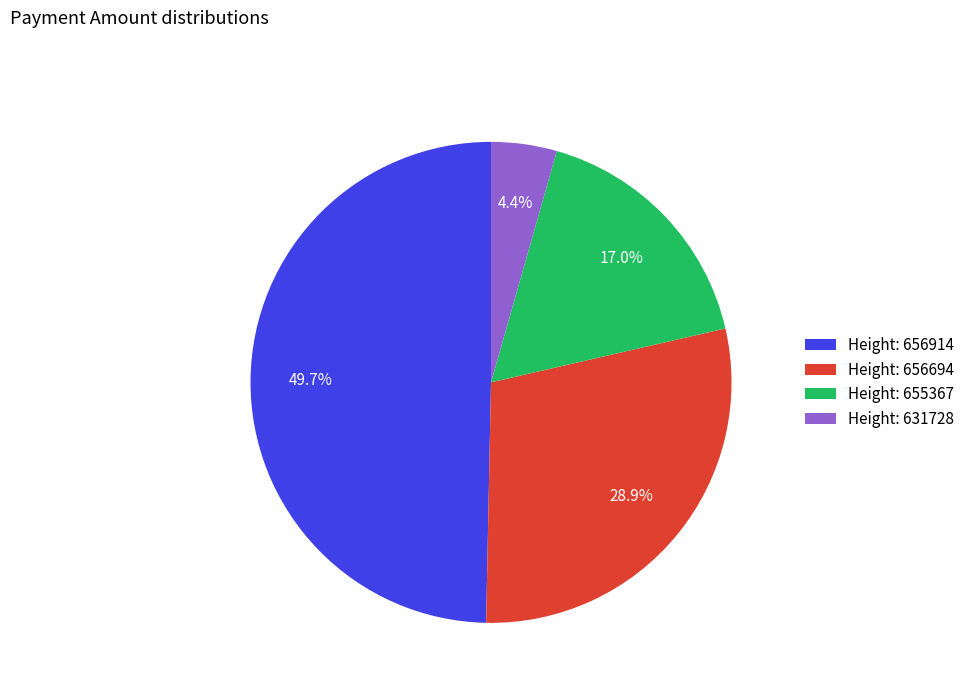

Between Height: 655367 and Height: 656694, which is larger?

Height: 656694